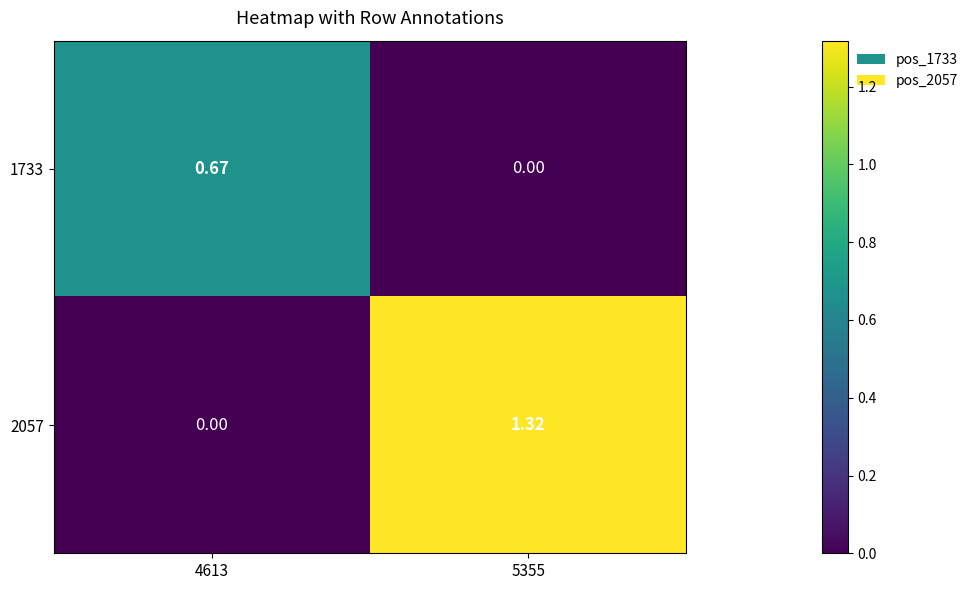

Is the value of 1733 at 5355 greater than the value of 2057 at 5355?

No